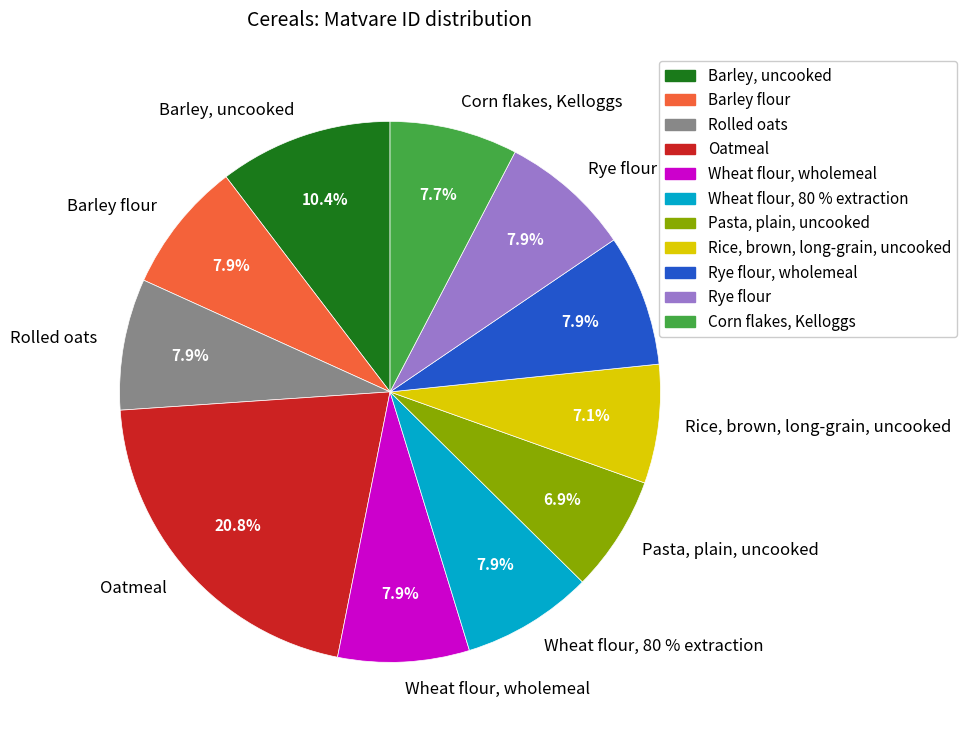

What percentage do Corn flakes, Kelloggs and Barley, uncooked together represent?

18.0%